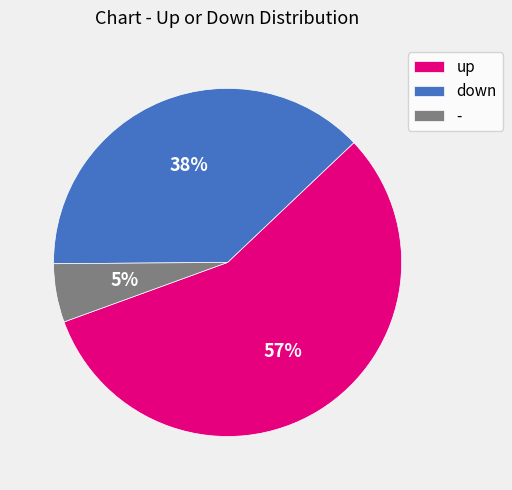

What is the ratio of the value at down to the value at up?

0.7